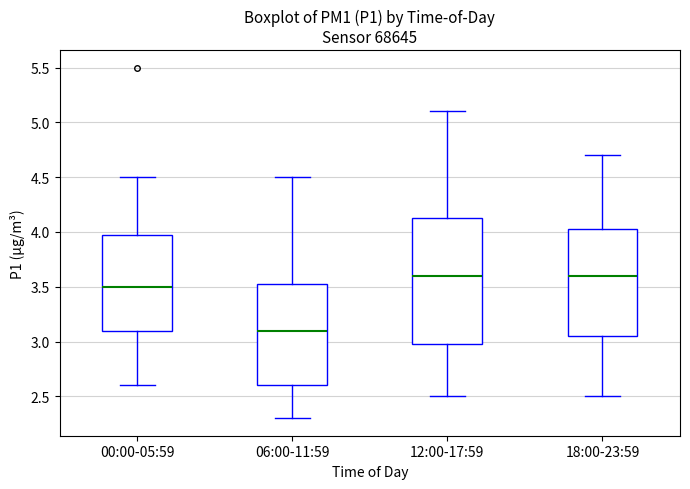

Reading left to right, read every box against the y-axis: the position of its median line, the range the box covers, and the ends of its whiskers. The values are not printed on the chart, so give them approximately, as read against the axis.

00:00-05:59: median 3.50, box 3.10 to 4.00, whiskers 2.60 to 4.50
06:00-11:59: median 3.10, box 2.60 to 3.55, whiskers 2.30 to 4.50
12:00-17:59: median 3.60, box 3.00 to 4.15, whiskers 2.50 to 5.10
18:00-23:59: median 3.60, box 3.05 to 4.05, whiskers 2.50 to 4.70